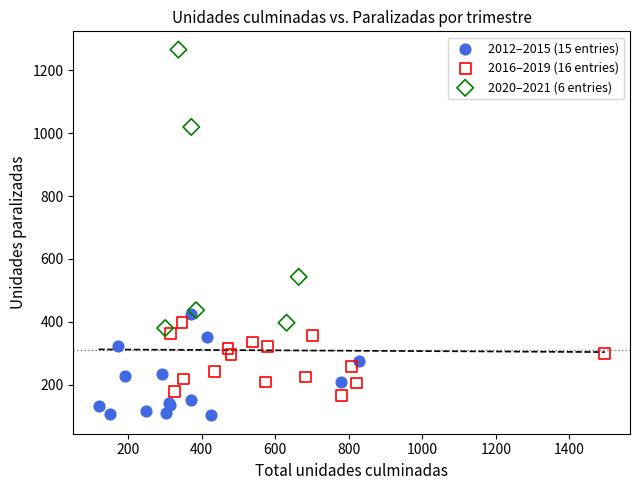

Which series reaches the maximum Y coordinate?

2020–2021 (6 entries)